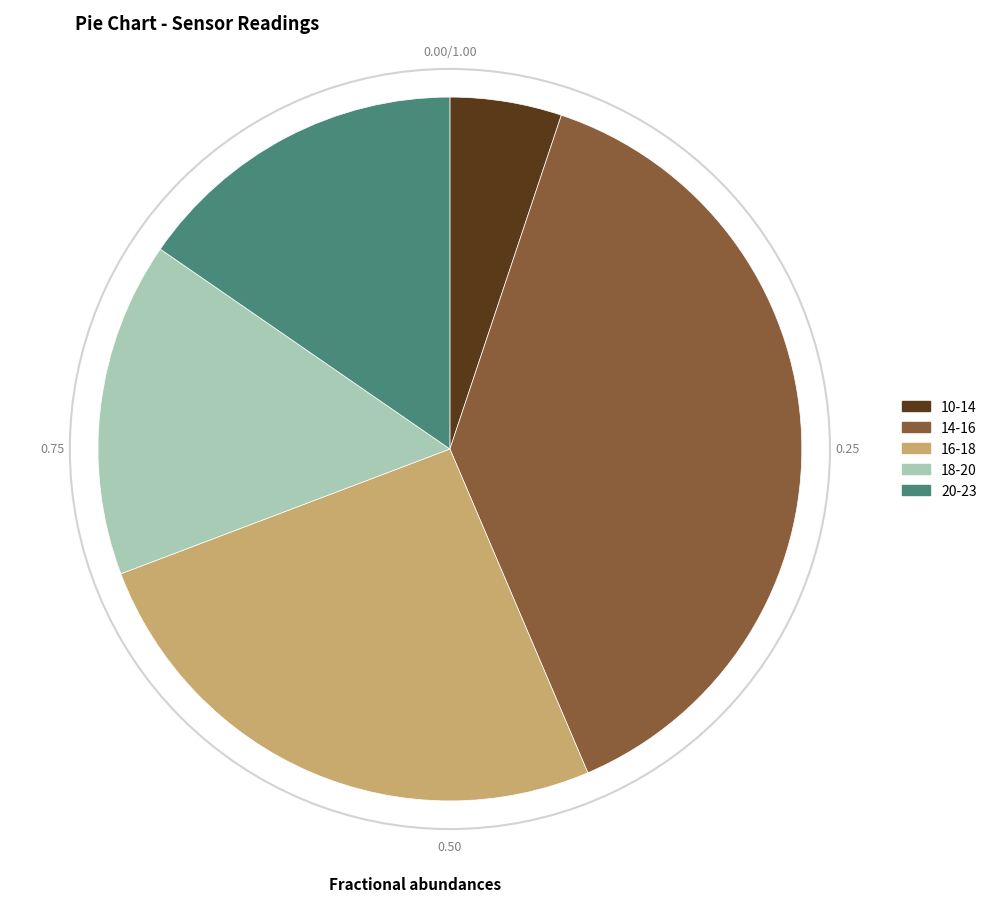

Is there any slice that represents more than half of the pie?

No